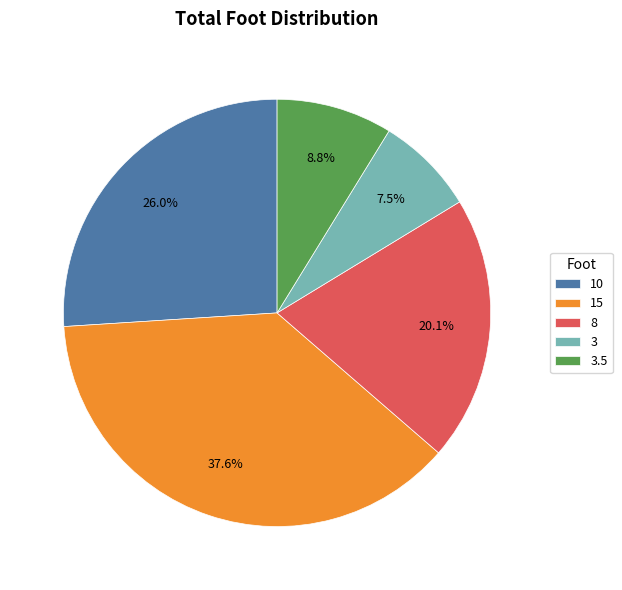

What percentage is NOT represented by 3?

92.5%